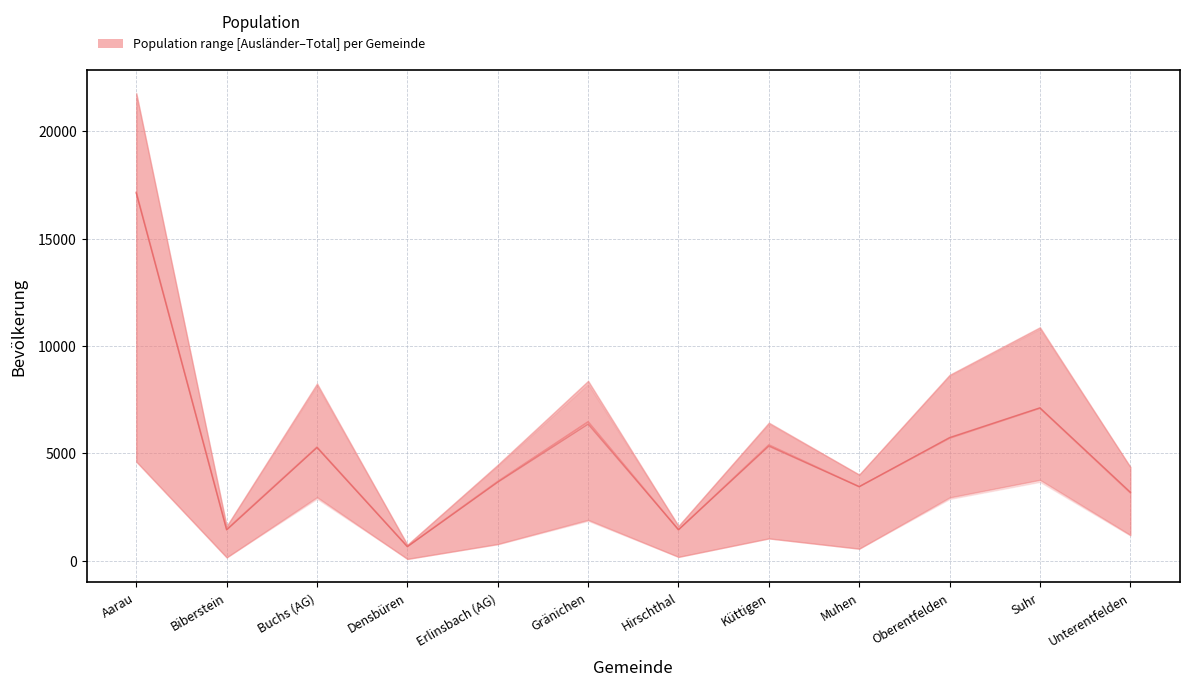

What is the sum of all Median: Schweizer (01.07.2021) values?

60816